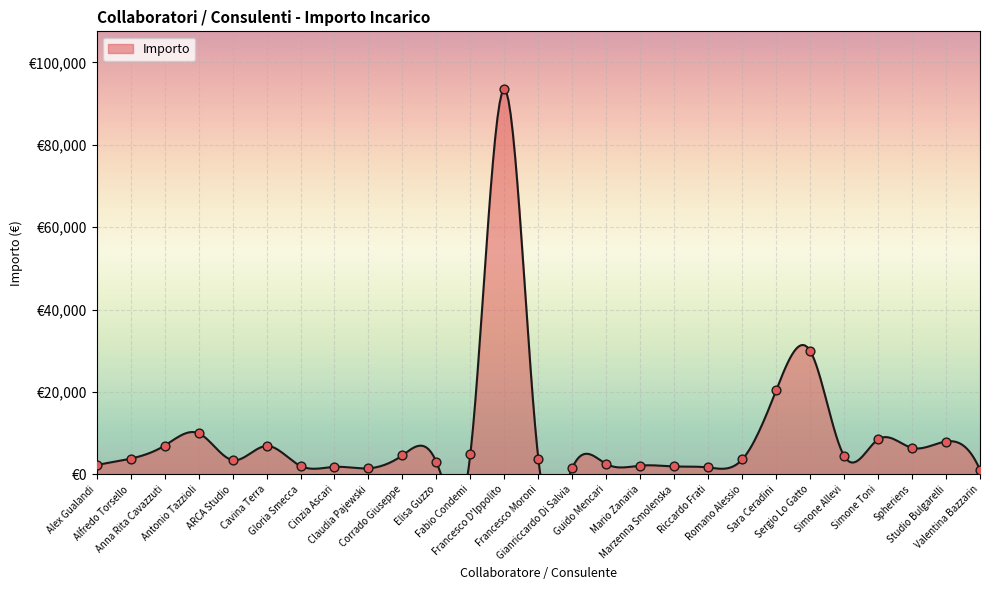

Approximately how many times larger is the value at Cinzia Ascari compared to Romano Alessio?

0.5